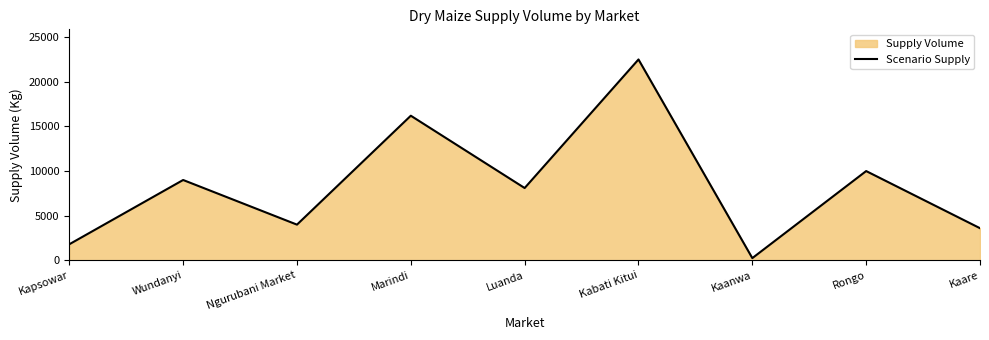

What is the change in value from Luanda to Rongo?

+1900